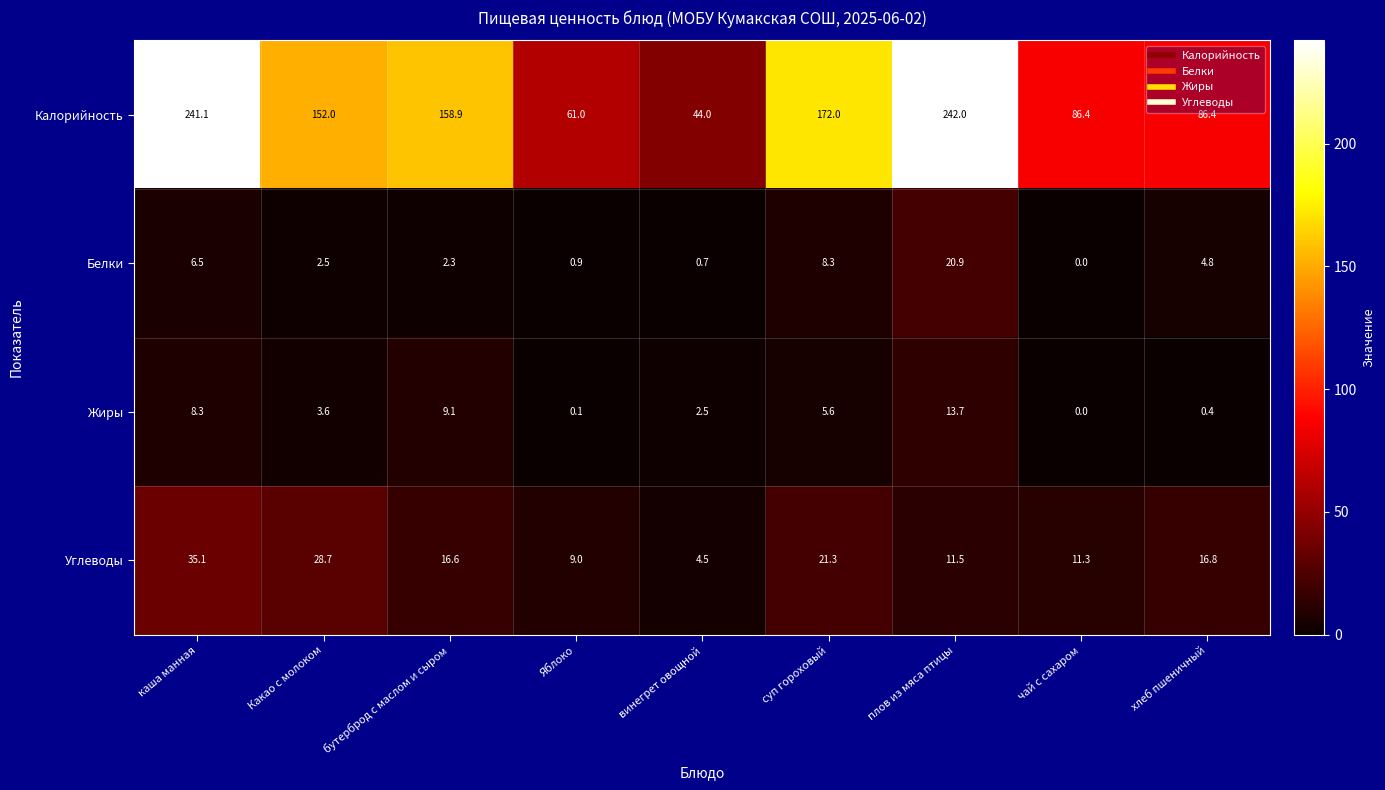

How many values in Белки are above zero?

8